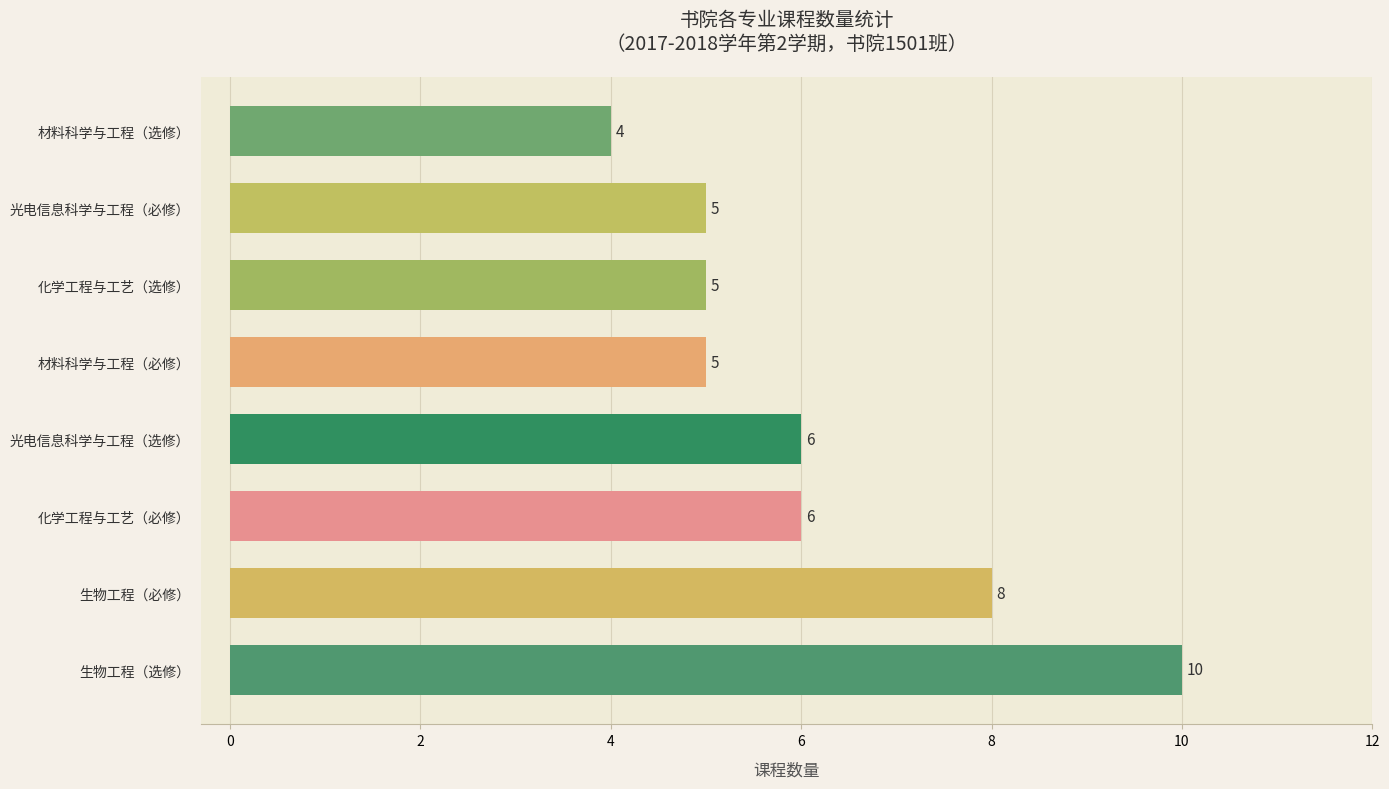

How many values are below 6?

4